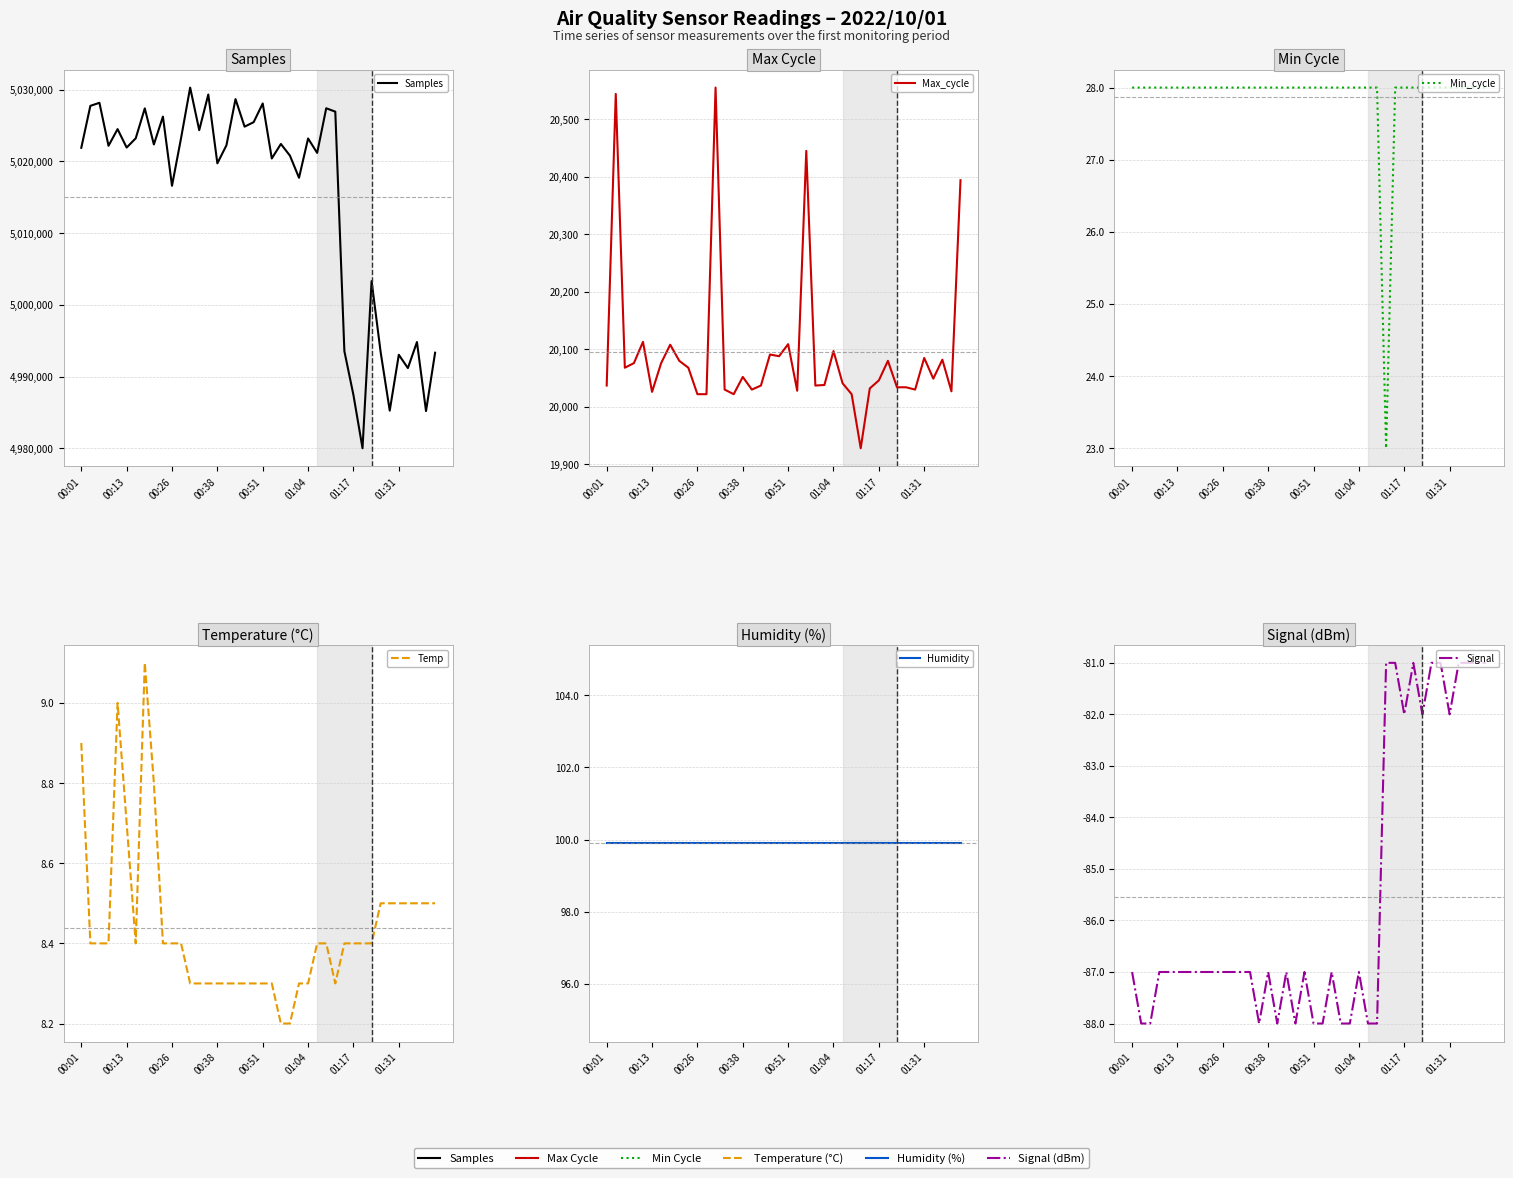

Reading left to right, list all the values displayed in this chart.

Samples: 5021890.0	5027736.0	5028163.0	5022165.0	5024493.0	5021923.0	5023210.0	5027382.0	5022356.0	5026236.0	5016596.0	5023252.0	5030282.0	5024348.0	5029317.0	5019724.0	5022237.0	5028678.0	5024836.0	5025462.0	5028071.0	5020401.0	5022423.0	5020794.0	5017708.0	5023188.0	5021178.0	5027402.0	5026925.0	4993539.0	4987421.0	4980006.0	5003308.0	4993384.0	4985253.0	4993038.0	4991184.0	4994810.0	4985193.0	4993325.0
Max_cycle: 20037.0	20544.0	20068.0	20076.0	20113.0	20026.0	20076.0	20108.0	20080.0	20068.0	20022.0	20022.0	20555.0	20030.0	20022.0	20052.0	20030.0	20037.0	20091.0	20088.0	20109.0	20028.0	20445.0	20037.0	20038.0	20097.0	20041.0	20022.0	19928.0	20032.0	20046.0	20080.0	20034.0	20034.0	20030.0	20085.0	20049.0	20082.0	20027.0	20394.0
Min_cycle: 28.0	28.0	28.0	28.0	28.0	28.0	28.0	28.0	28.0	28.0	28.0	28.0	28.0	28.0	28.0	28.0	28.0	28.0	28.0	28.0	28.0	28.0	28.0	28.0	28.0	28.0	28.0	28.0	23.0	28.0	28.0	28.0	28.0	28.0	28.0	28.0	28.0	28.0	28.0	28.0
Temp: 8.9	8.4	8.4	8.4	9.0	8.7	8.4	9.1	8.8	8.4	8.4	8.4	8.3	8.3	8.3	8.3	8.3	8.3	8.3	8.3	8.3	8.3	8.2	8.2	8.3	8.3	8.4	8.4	8.3	8.4	8.4	8.4	8.4	8.5	8.5	8.5	8.5	8.5	8.5	8.5
Humidity: 99.9	99.9	99.9	99.9	99.9	99.9	99.9	99.9	99.9	99.9	99.9	99.9	99.9	99.9	99.9	99.9	99.9	99.9	99.9	99.9	99.9	99.9	99.9	99.9	99.9	99.9	99.9	99.9	99.9	99.9	99.9	99.9	99.9	99.9	99.9	99.9	99.9	99.9	99.9	99.9
Signal: -87.0	-88.0	-88.0	-87.0	-87.0	-87.0	-87.0	-87.0	-87.0	-87.0	-87.0	-87.0	-87.0	-87.0	-88.0	-87.0	-88.0	-87.0	-88.0	-87.0	-88.0	-88.0	-87.0	-88.0	-88.0	-87.0	-88.0	-88.0	-81.0	-81.0	-82.0	-81.0	-82.0	-81.0	-81.0	-82.0	-81.0	-81.0	-81.0	-81.0